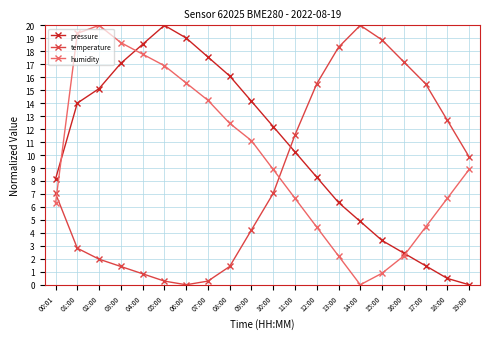

Which series has the largest total across all categories?

pressure